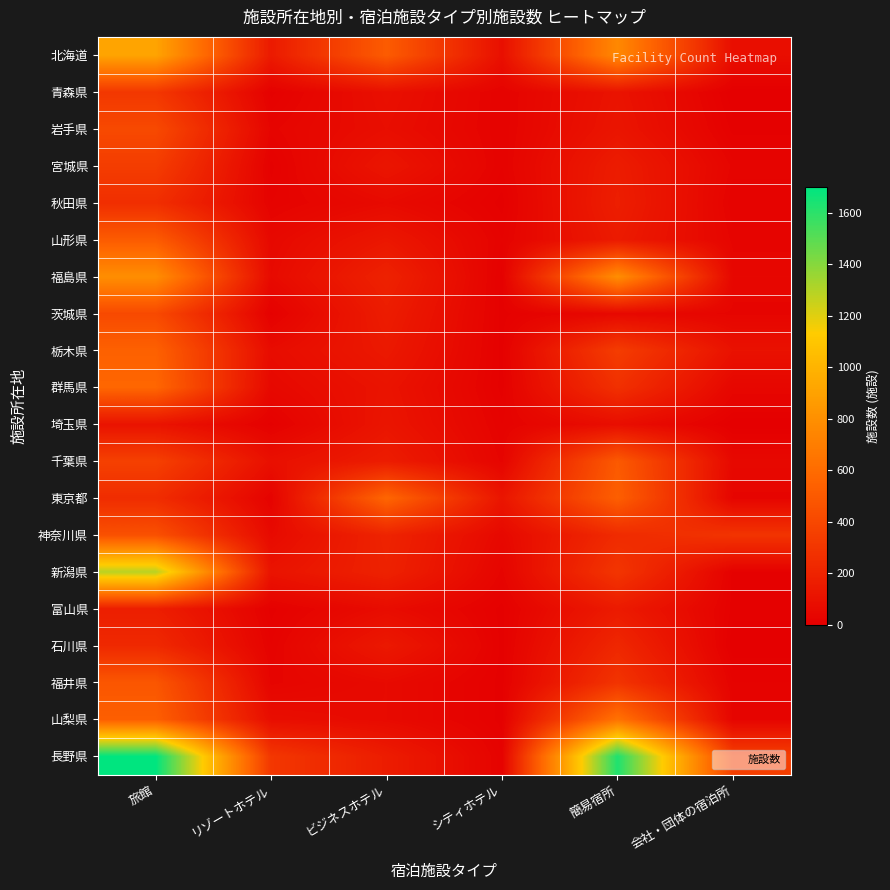

At how many categories does at least one series exceed 1319?

2